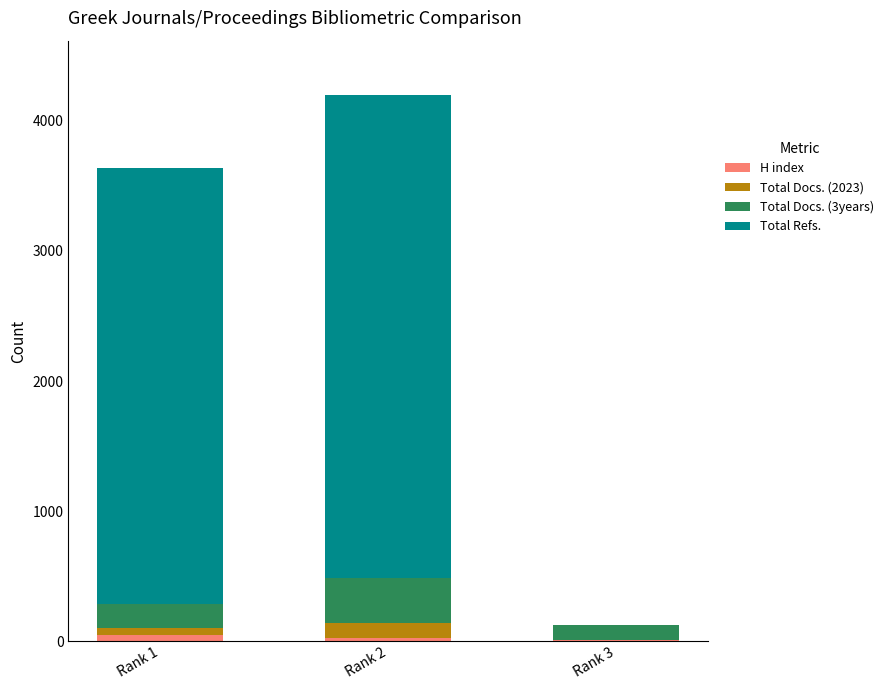

At which category is the sum across all series the highest?

Rank 2